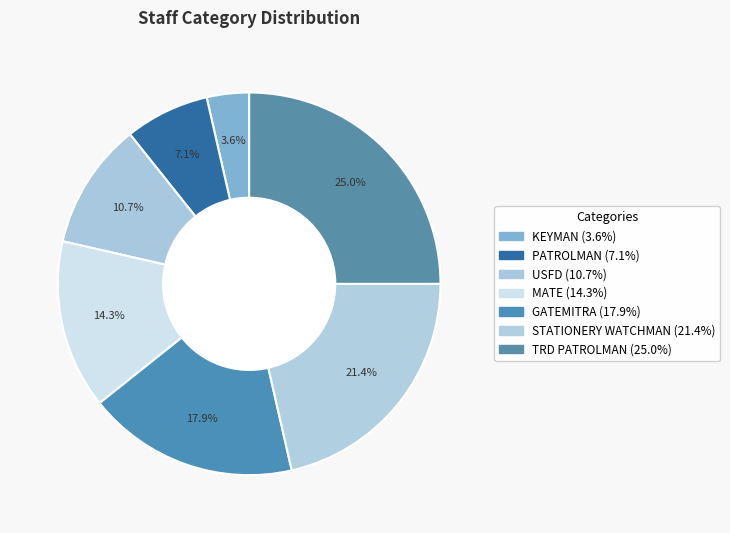

What percentage is NOT represented by STATIONERY WATCHMAN?

78.6%